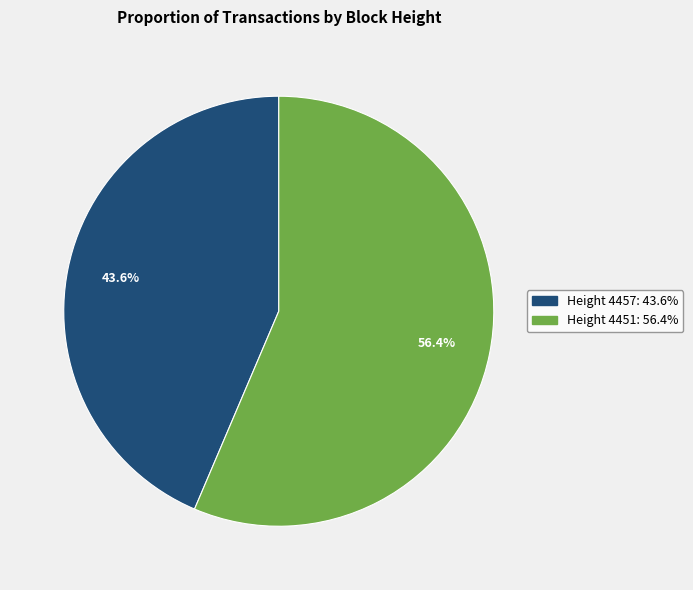

Rank the categories by value from lowest to highest.

4457, 4451